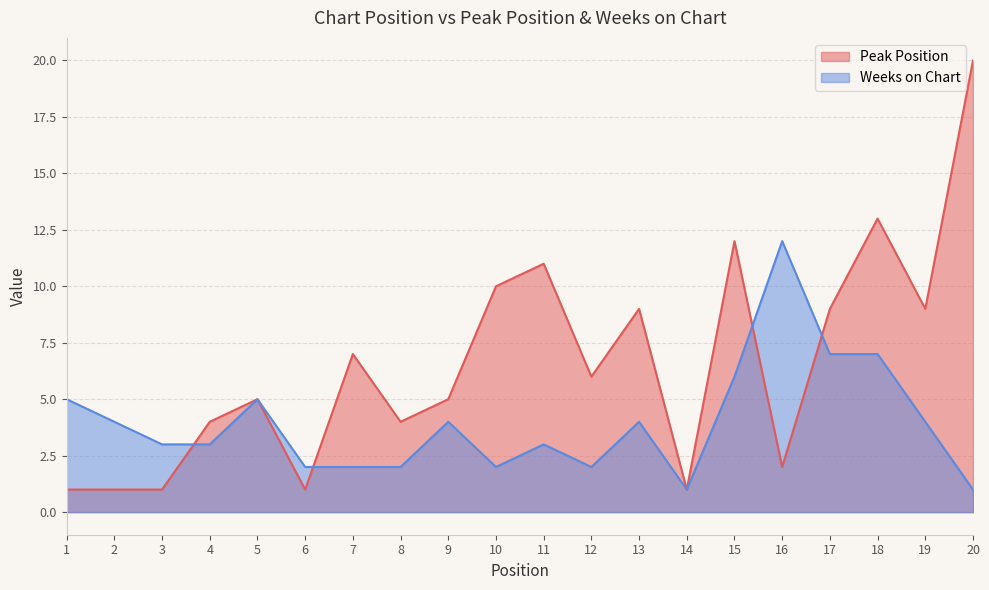

Where do Weeks on Chart and Peak Position first cross each other?

3 and 4